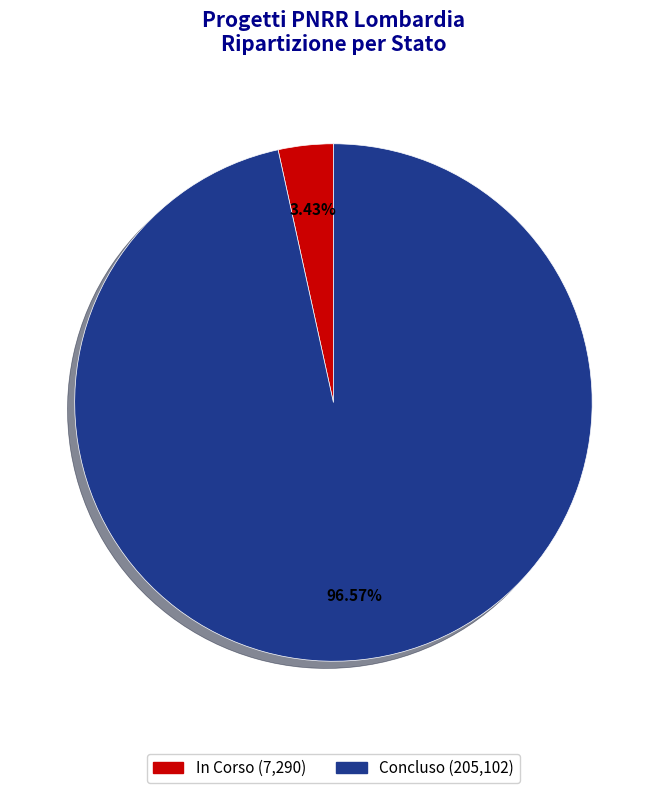

Rank the categories by value from highest to lowest.

Concluso, In Corso